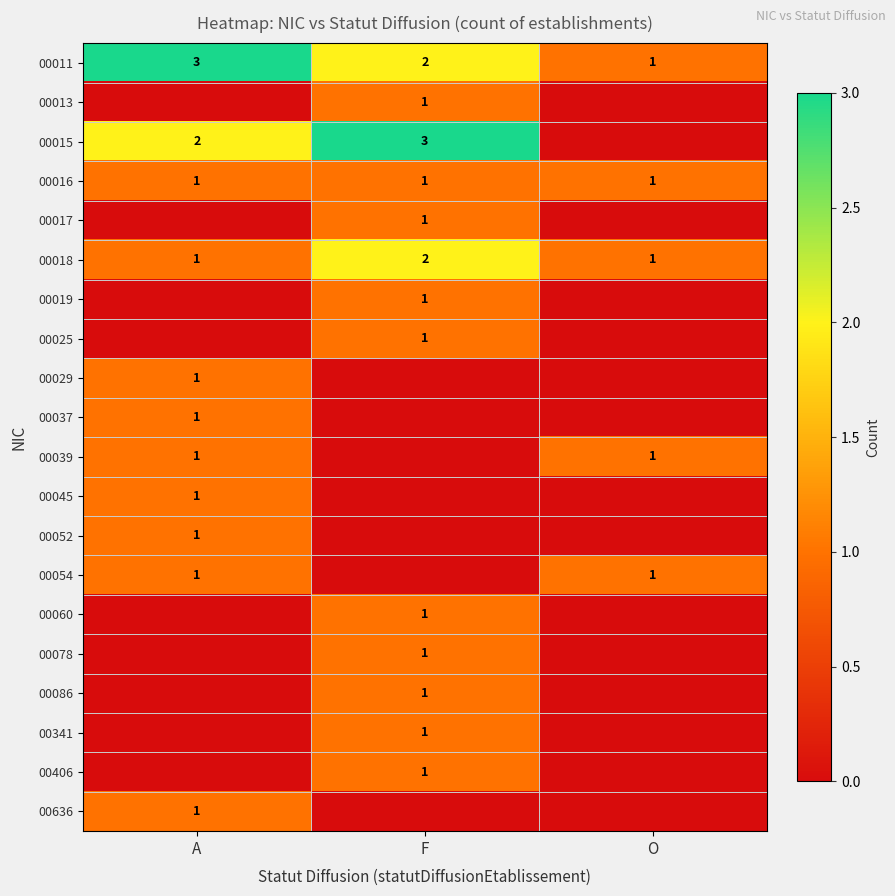

True or false: 00037 has a value of 1 at A.

True